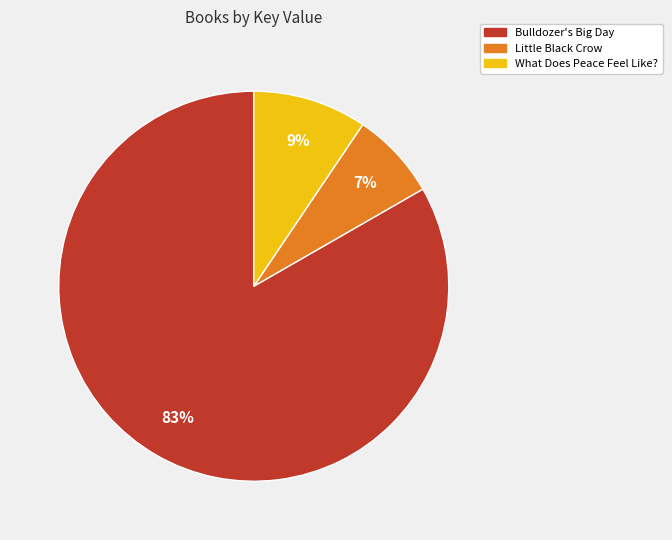

Is the sum of Bulldozer's Big Day and Little Black Crow greater than half?

Yes